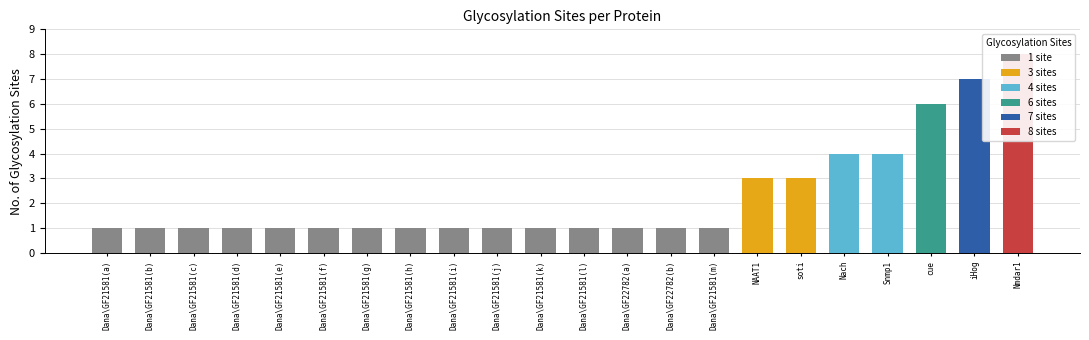

Reading left to right, extract all data points from this chart.

1	1	1	1	1	1	1	1	1	1	1	1	1	1	1	3	3	4	4	6	7	8